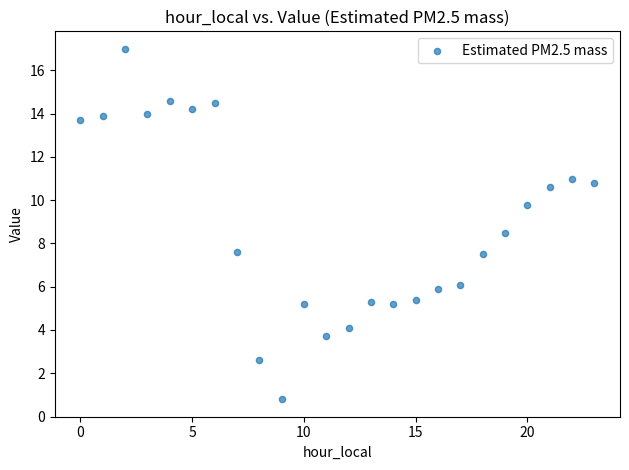

What is the range of Y values (max minus min)?

16.2